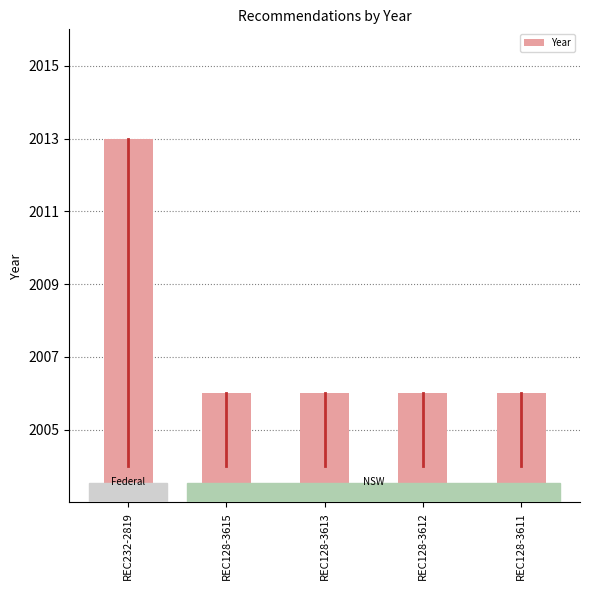

Reading left to right, extract all data points from this chart.

2013	2006	2006	2006	2006